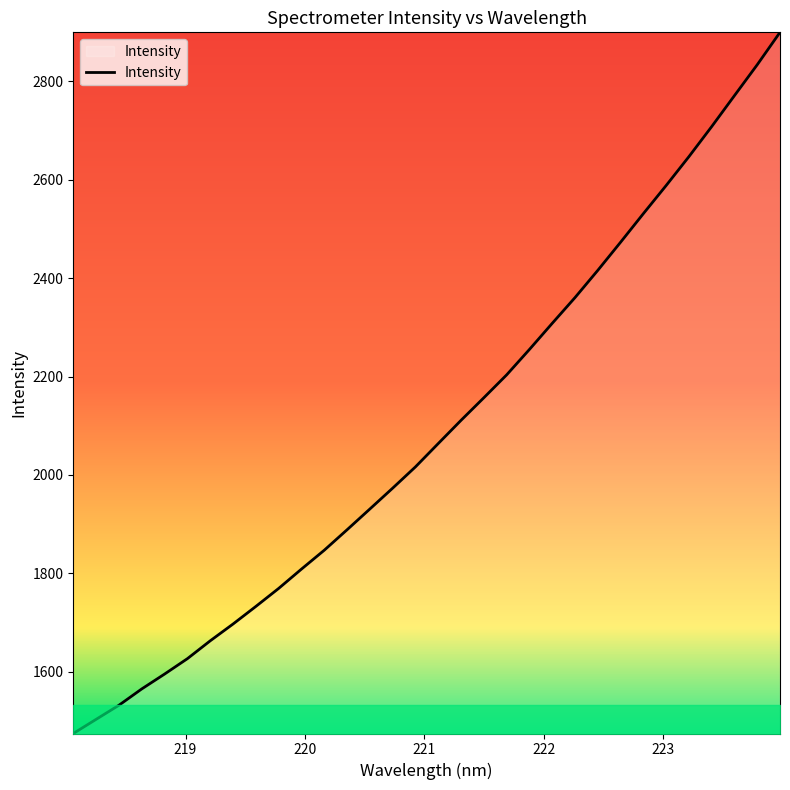

What is the greatest value displayed?

2899.1